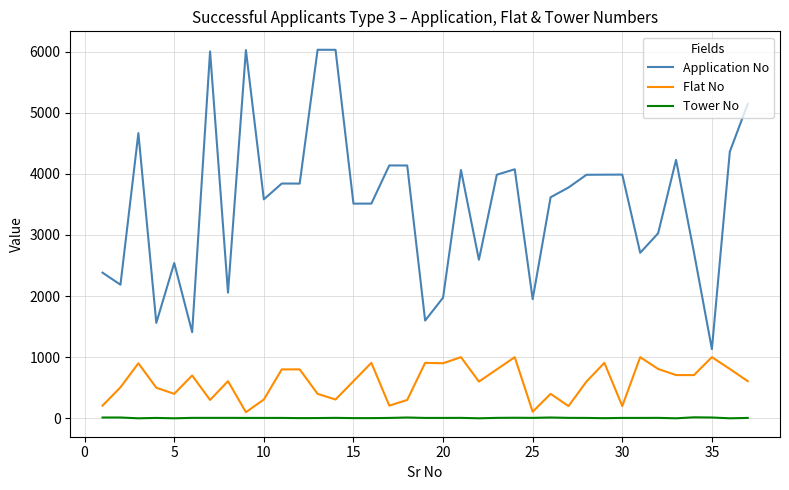

Which series has the widest spread of values?

Application No